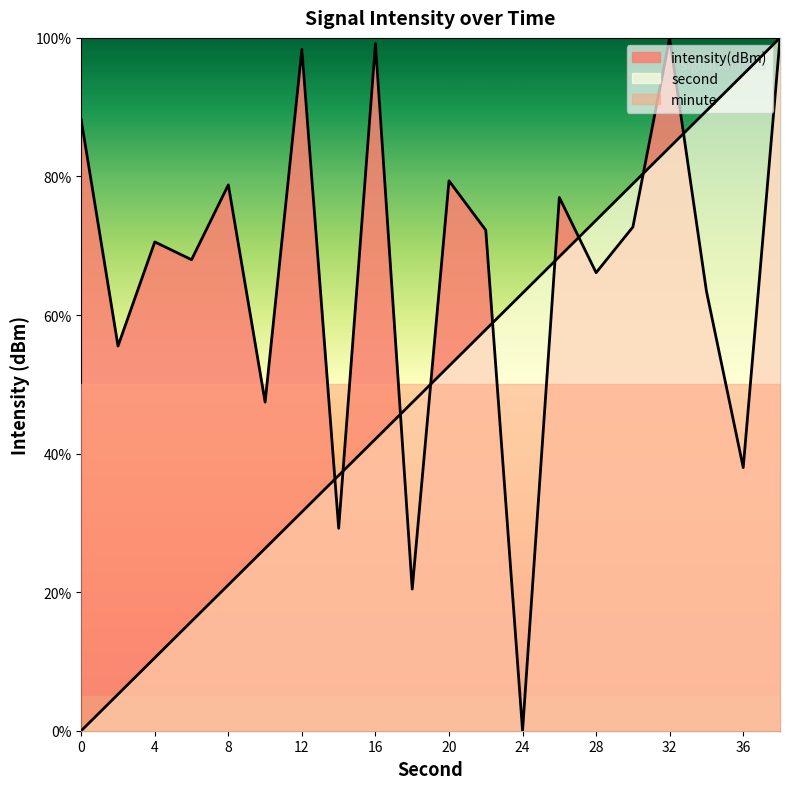

How many interior local valleys does the intensity series have?

8